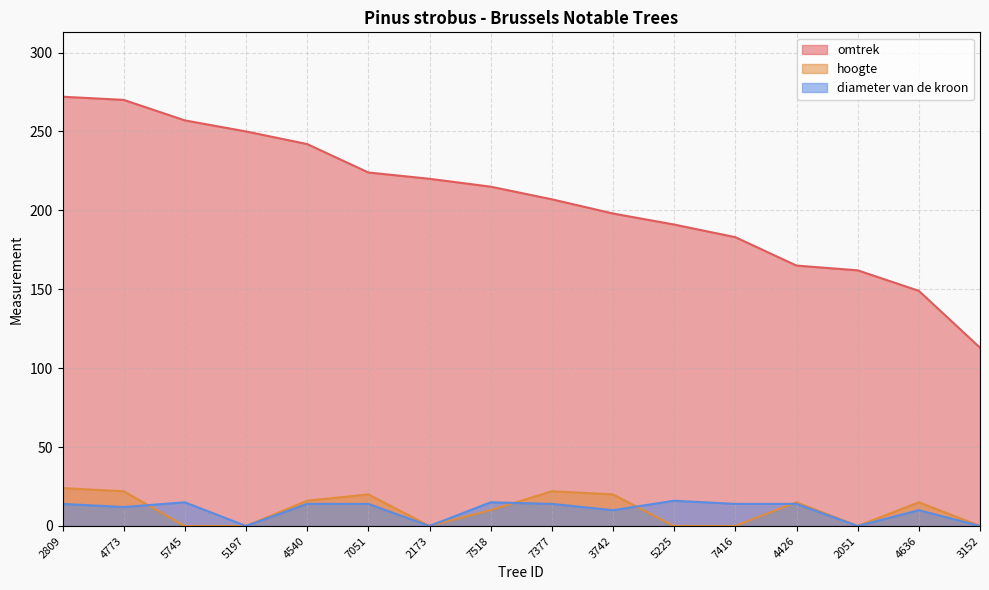

Where does the hoogte series first go above 15?

2809